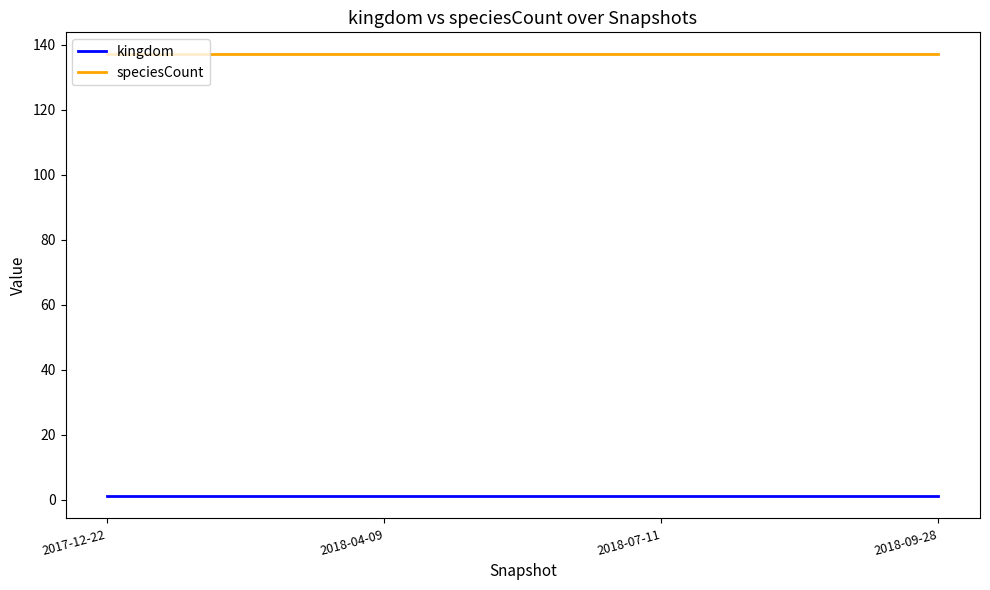

What is the highest value of the speciesCount series?

137